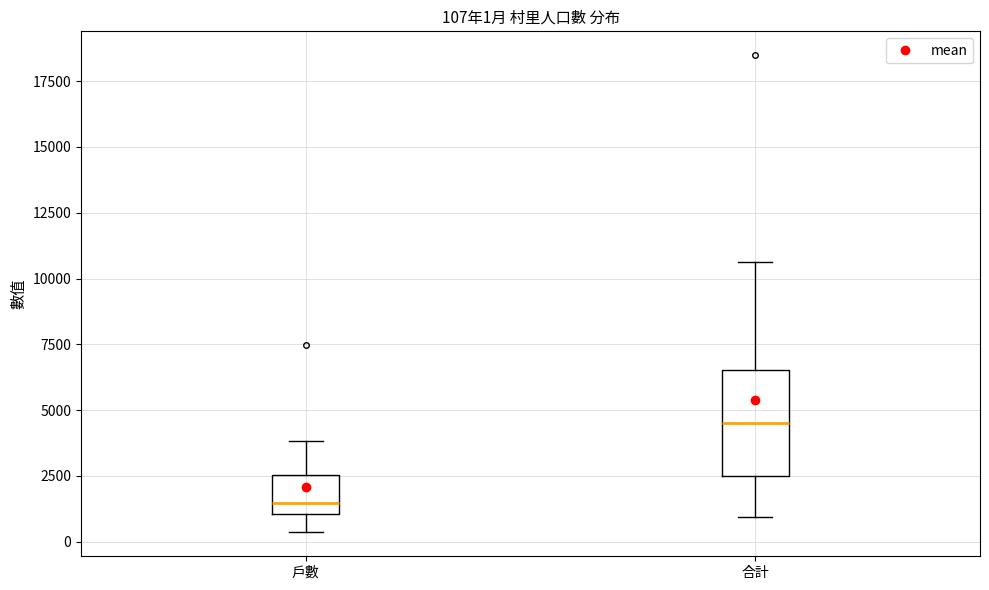

Which box is the tallest, from its lower edge to its upper edge?

合計